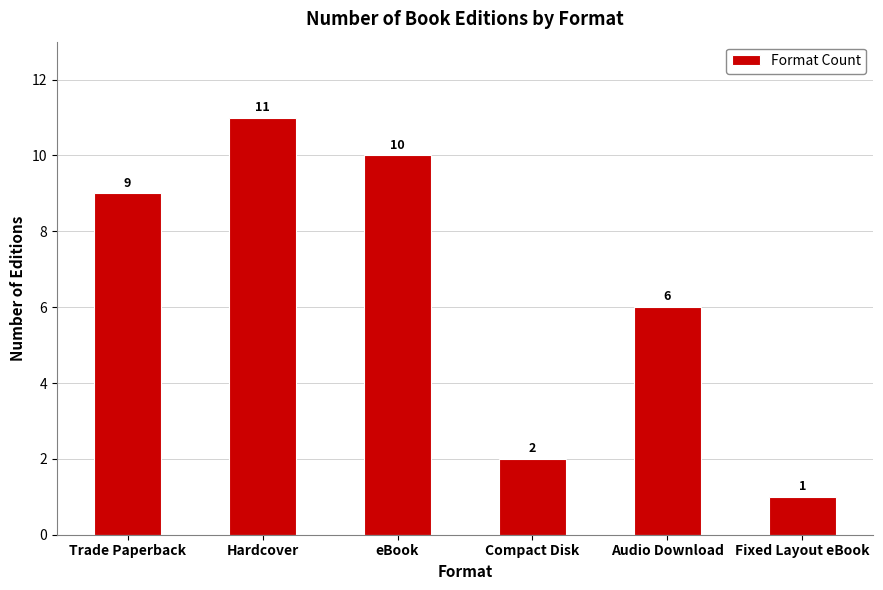

Reading left to right, transcribe all the data shown in this chart.

Trade Paperback=9	Hardcover=11	eBook=10	Compact Disk=2	Audio Download=6	Fixed Layout eBook=1